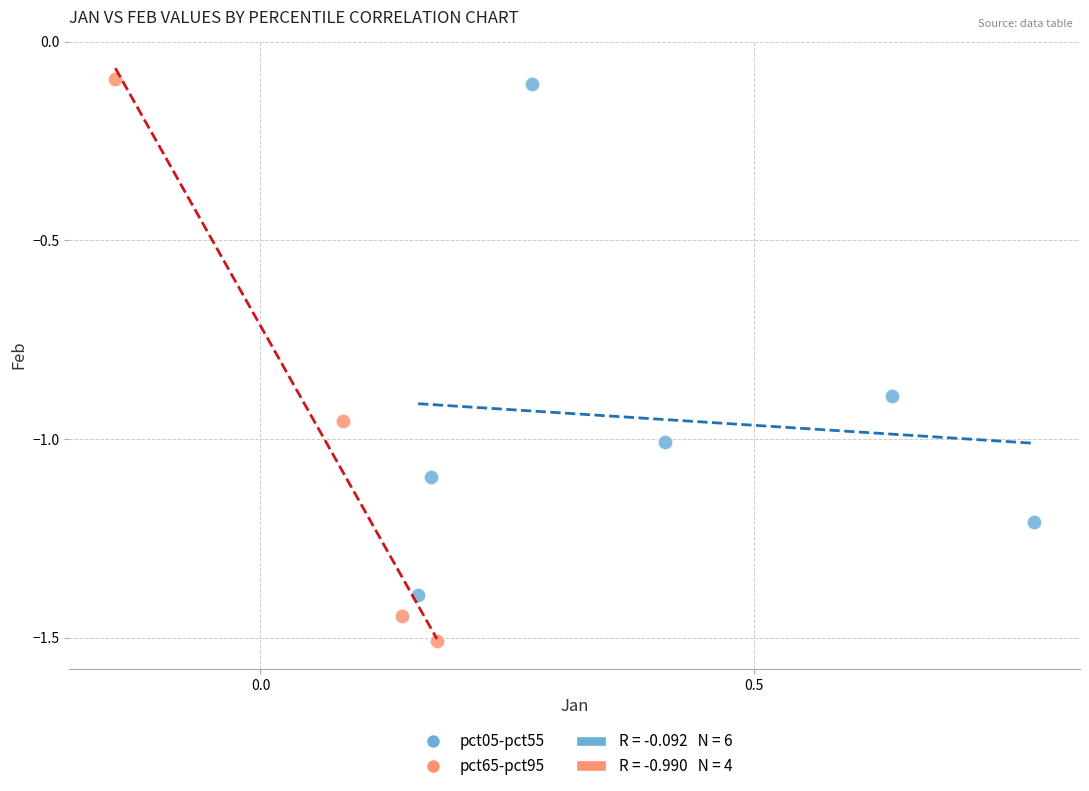

Which series has the widest spread of Y values?

pct65-pct95